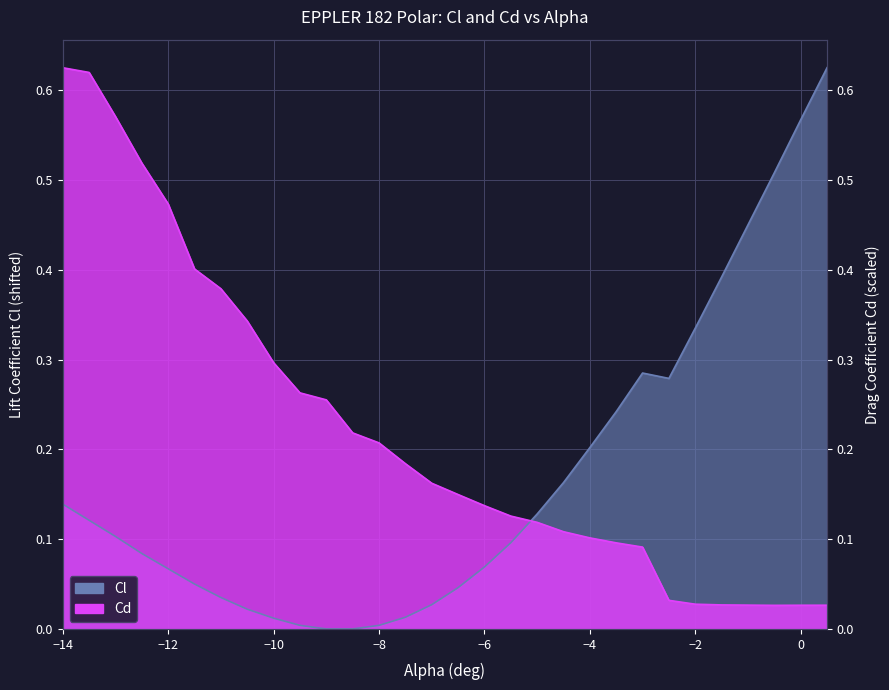

Is it true that Cd equals 0.0 at 0.5?

False